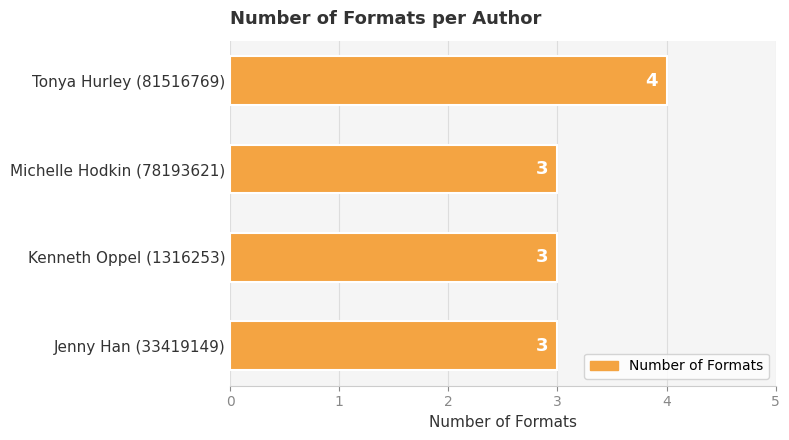

True or false: the data shows 1 at Jenny Han (33419149).

False